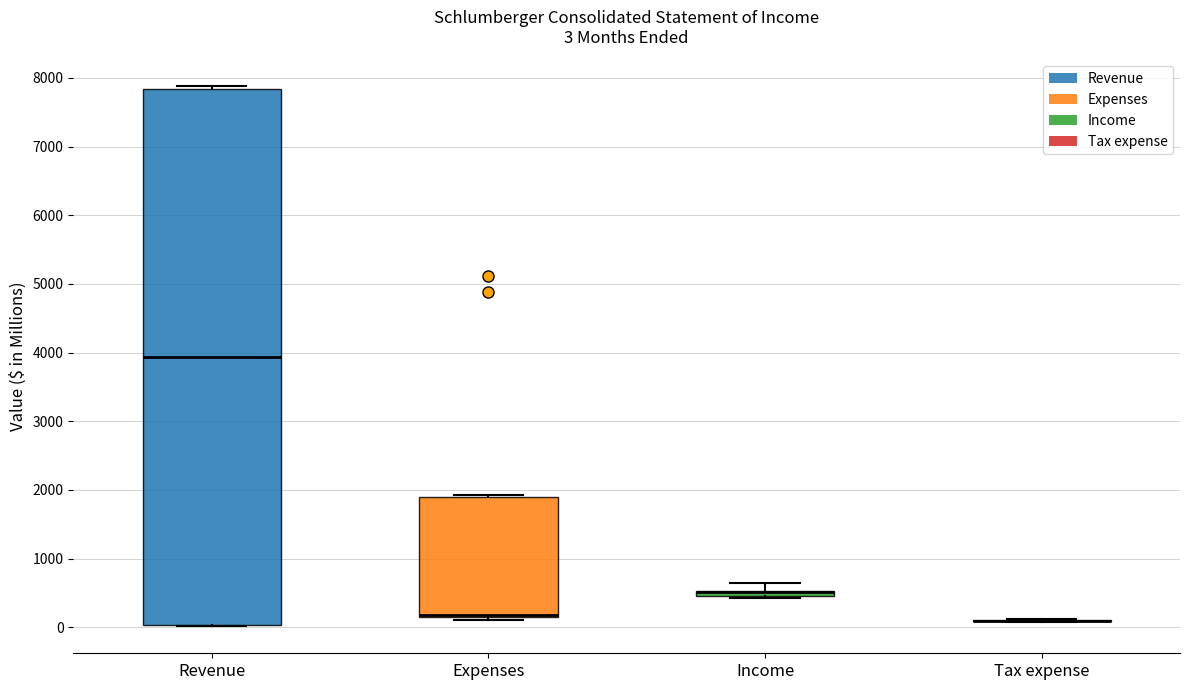

Which box is the tallest, from its lower edge to its upper edge?

Revenue